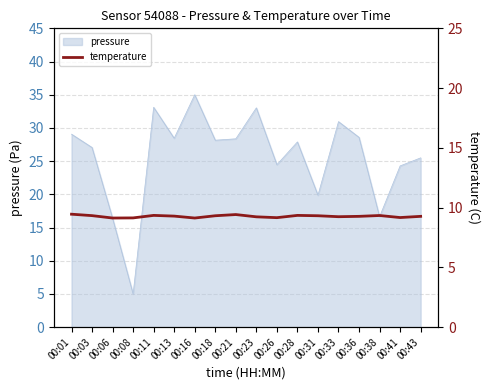

The value of pressure at 00:23 is 10.4. True or false?

False